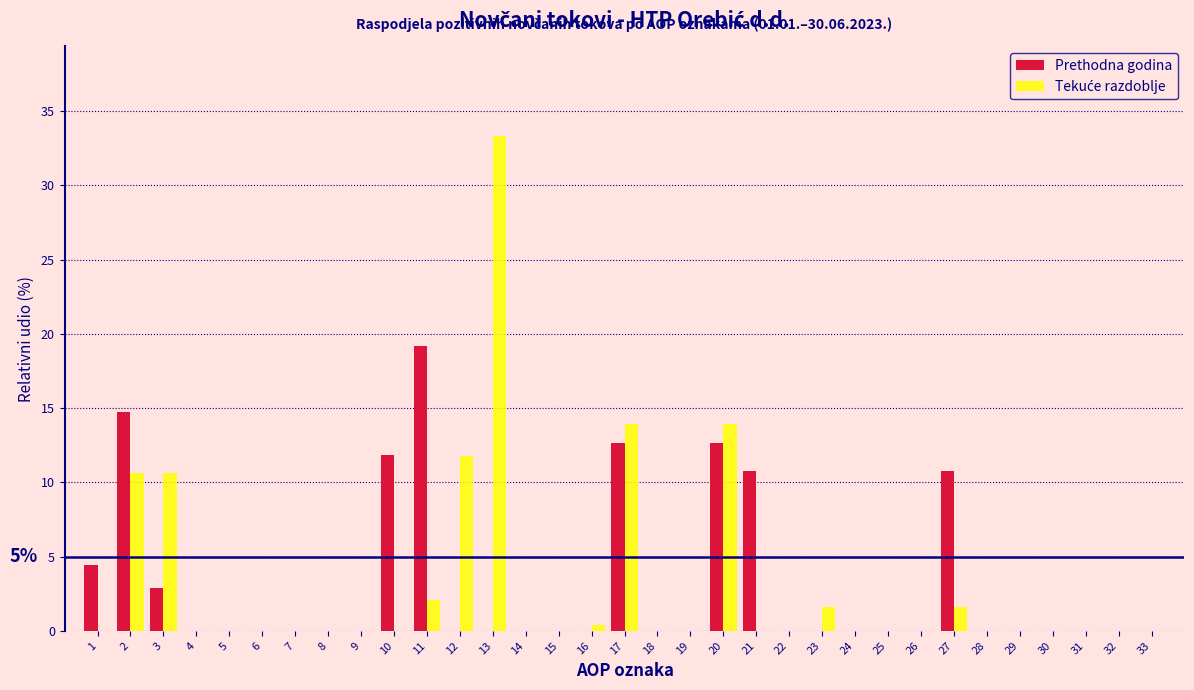

What is the highest value of the Prethodna godina series?

19.2